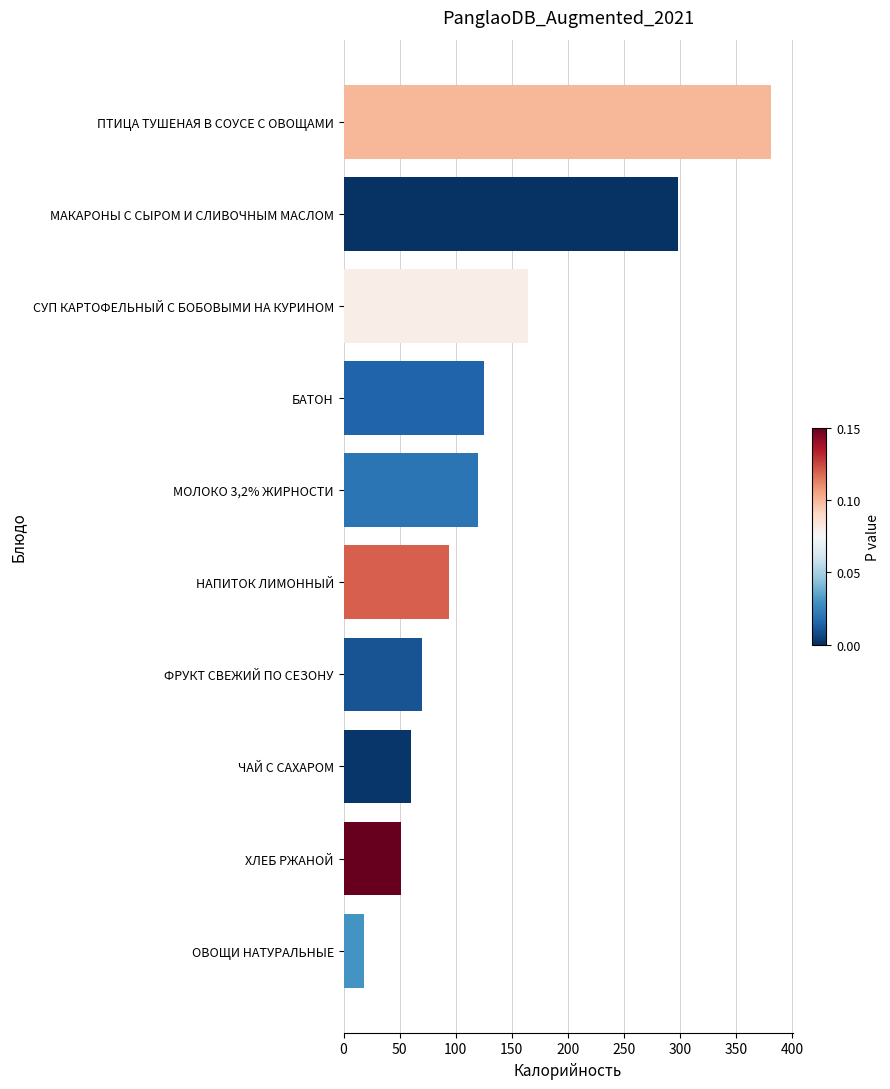

True or false: the data shows 164.0 at СУП КАРТОФЕЛЬНЫЙ С БОБОВЫМИ НА КУРИНОМ.

True